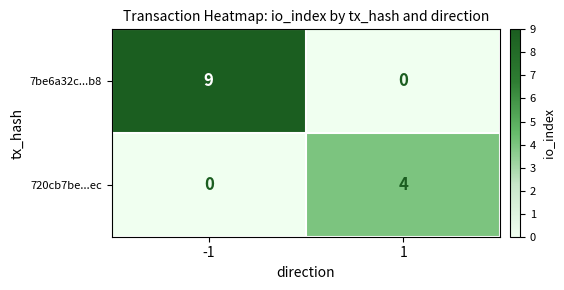

What is the difference between the highest and lowest values at 1?

4